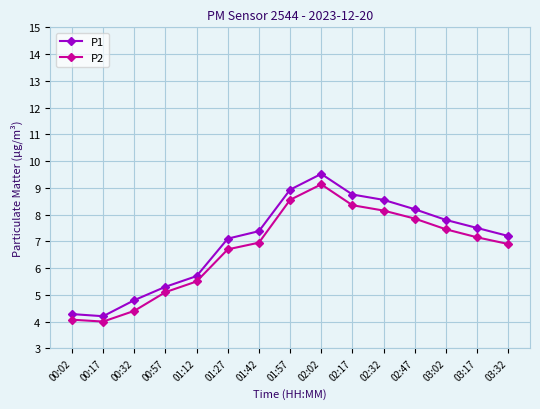

Where is P1 nearest to the value 6?

01:12